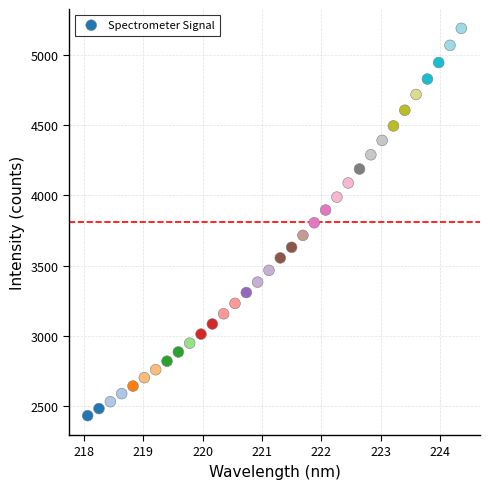

What is the range of X values (max minus min)?

6.3